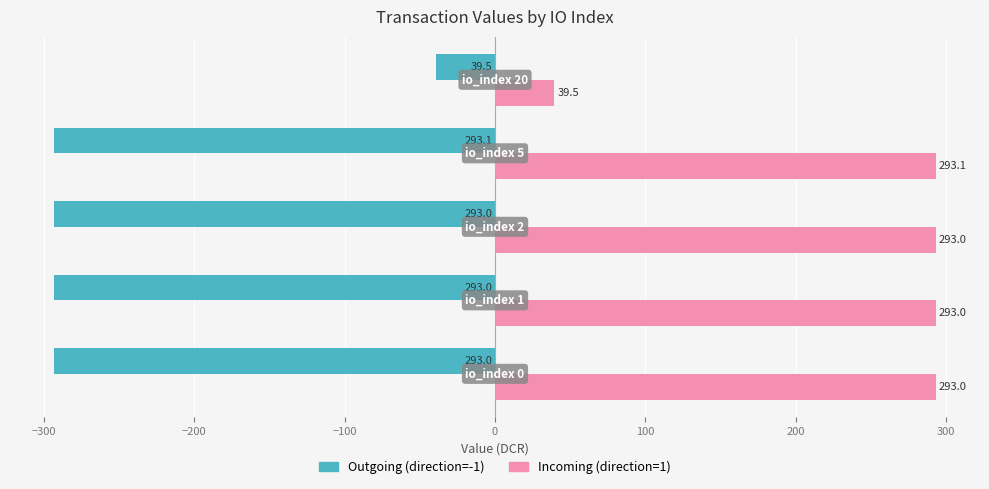

Rank the series by their average value, from lowest to highest.

Outgoing (direction=-1), Incoming (direction=1)